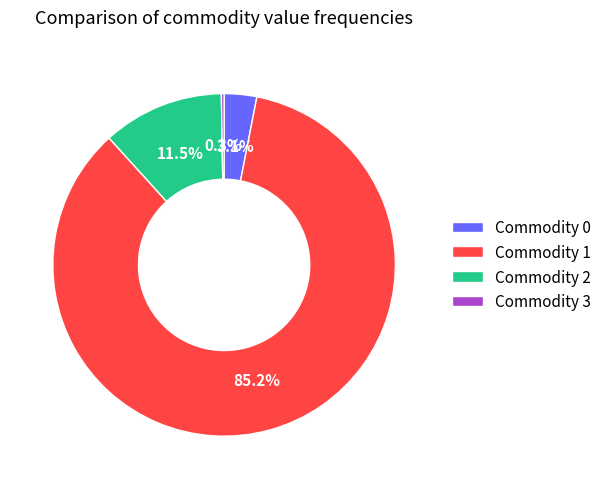

Do Commodity 1 and Commodity 0 together represent more than half of the pie?

Yes